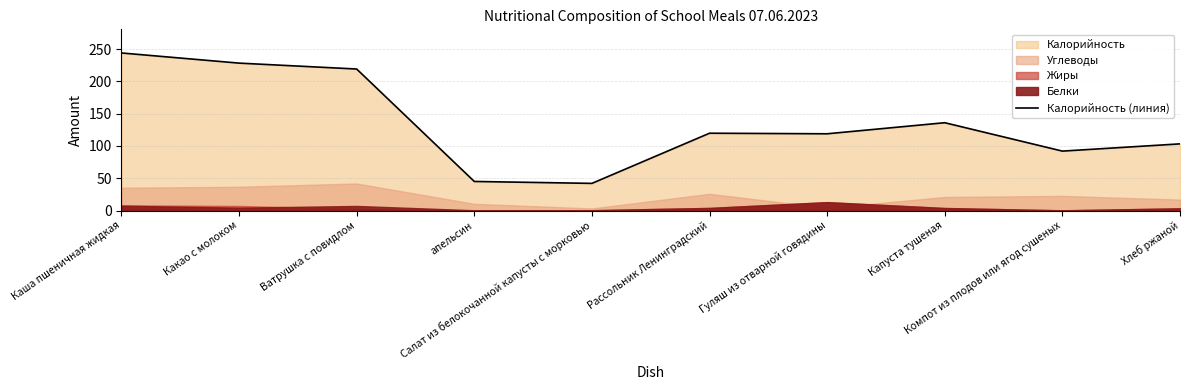

How many interior local valleys (lower than both neighbors) does the data have?

3